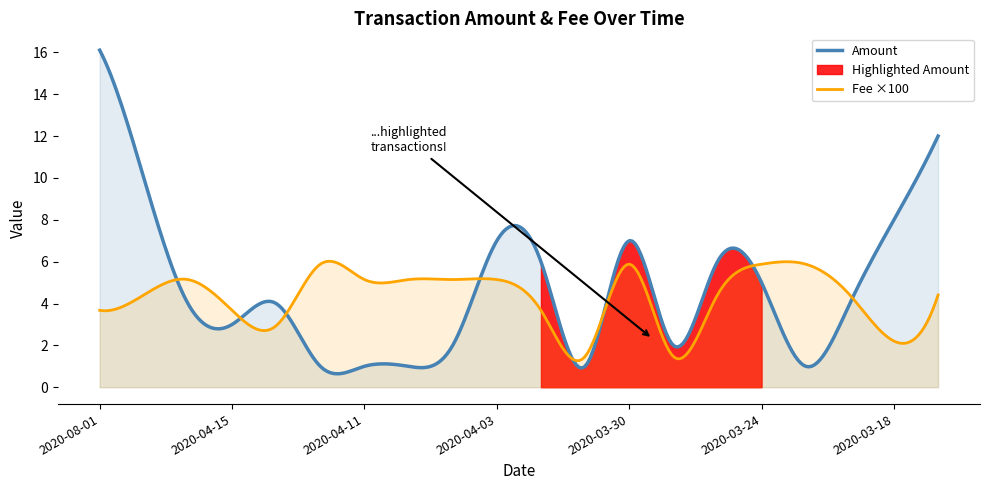

Where does the Amount series first go above 4?

2020-08-01